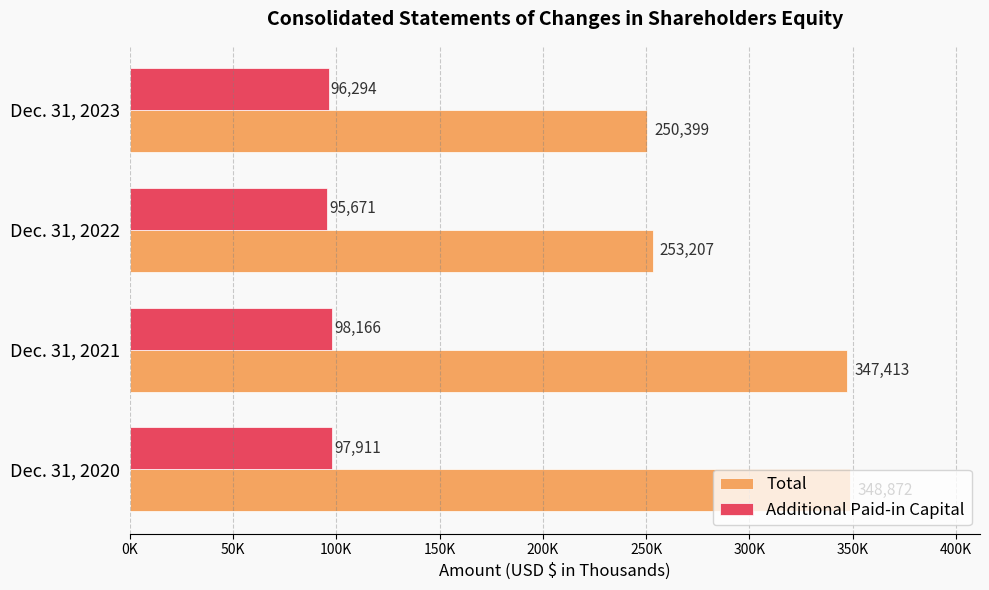

What are all the series names shown in the legend?

Total, Additional Paid-in Capital